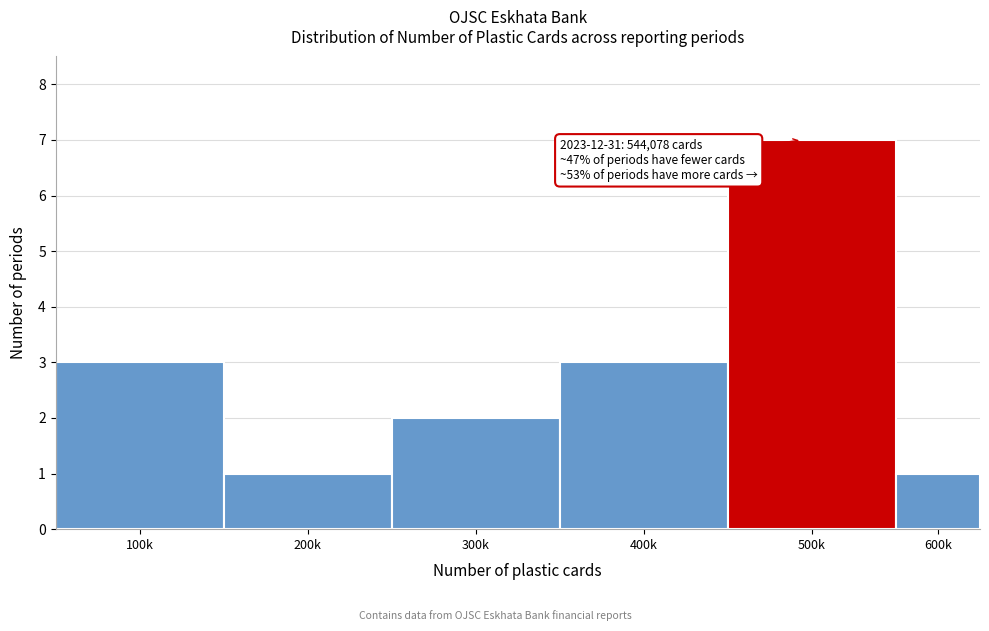

Reading left to right, extract all data points from this chart.

100k=3	200k=1	300k=2	400k=3	500k=7	600k=1